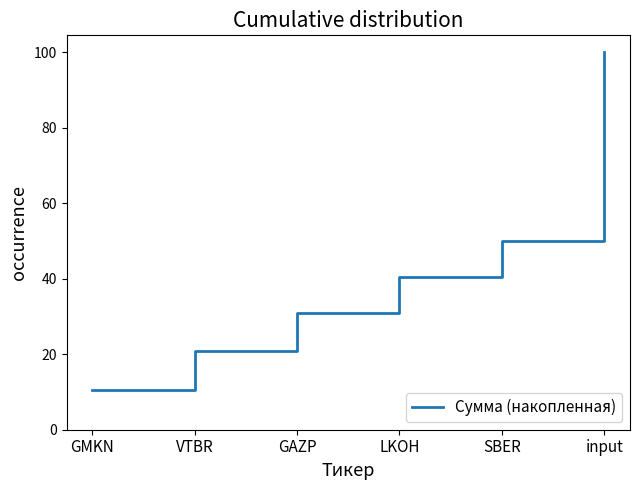

The chart shows a value of 40.5 at LKOH. True or false?

True